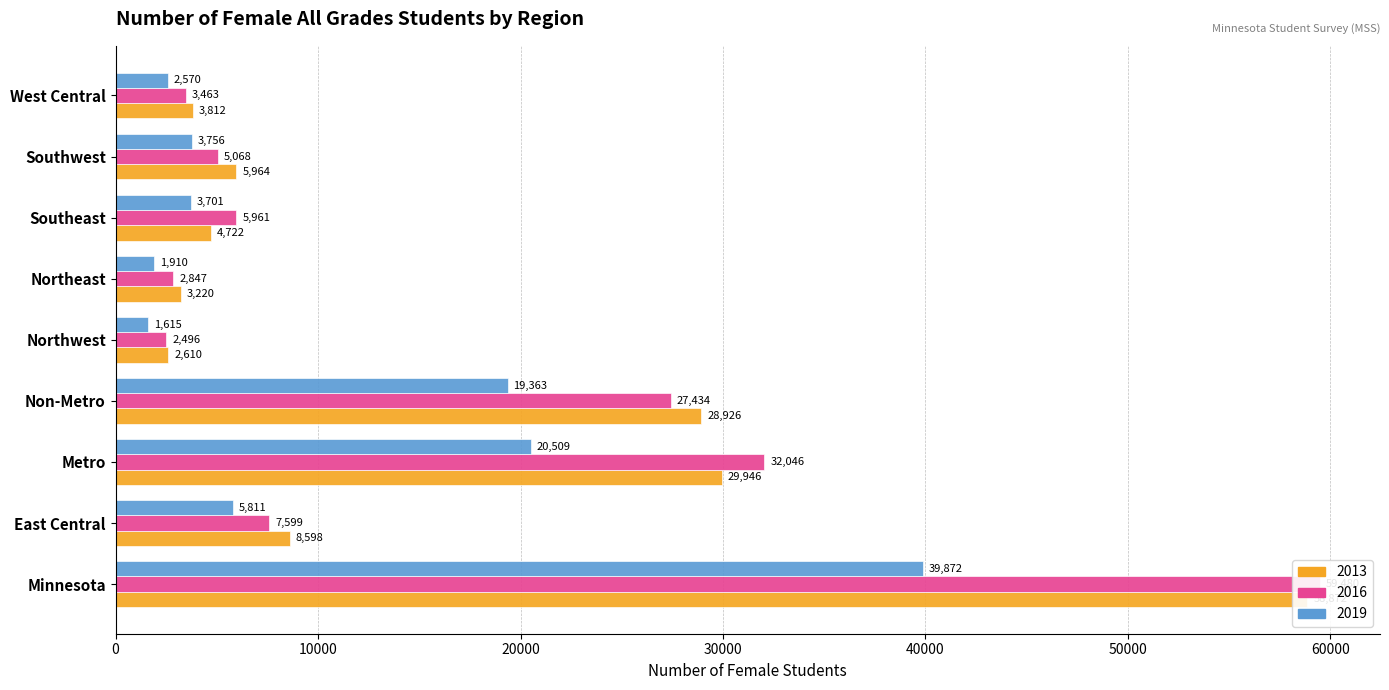

What are all the series names shown in the legend?

2013, 2016, 2019